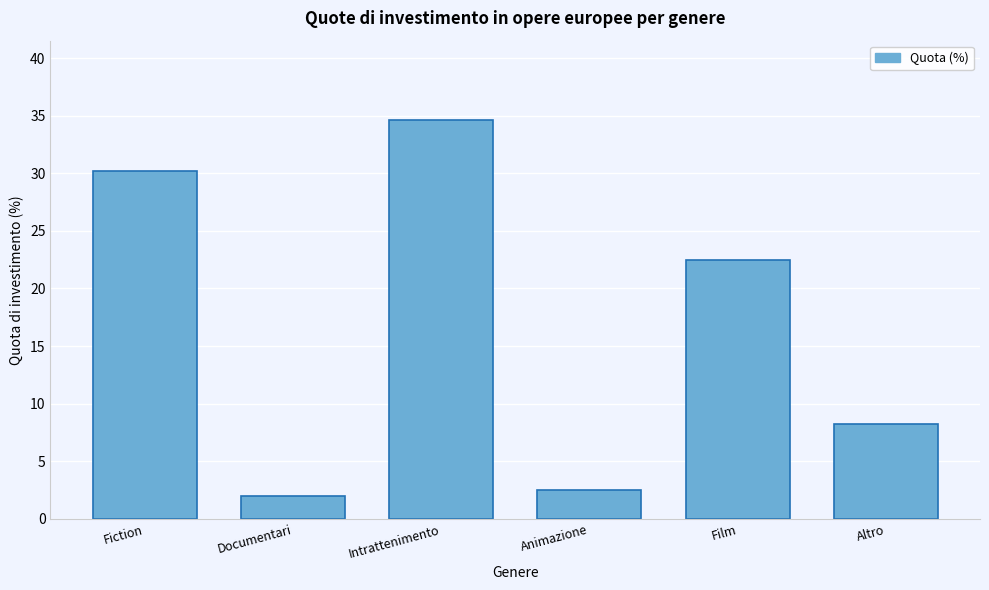

Reading left to right, what are all the values shown in this chart?

30.2	2.0	34.6	2.5	22.5	8.2